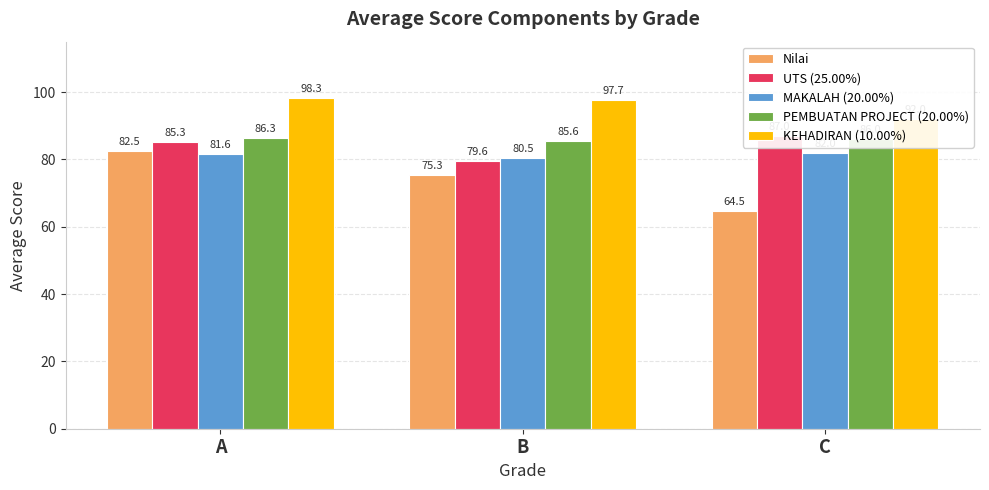

What are all the series names shown in the legend?

Nilai, UTS (25.00%), MAKALAH (20.00%), PEMBUATAN PROJECT (20.00%), KEHADIRAN (10.00%)